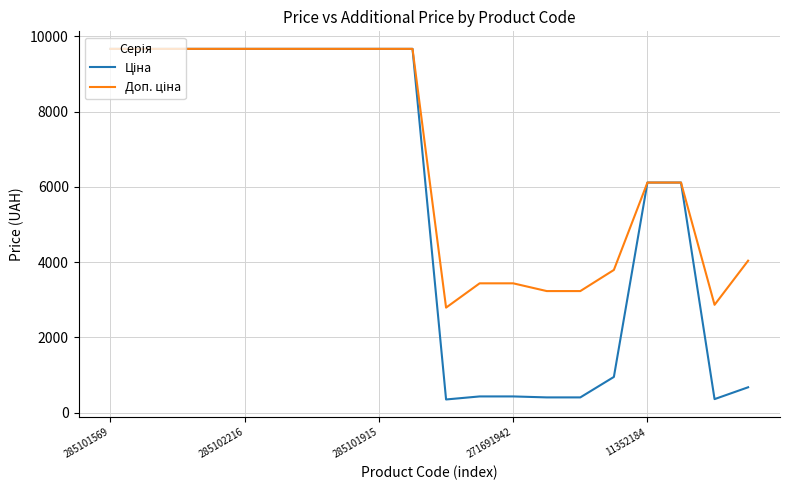

What is the greatest value displayed?

9664.7